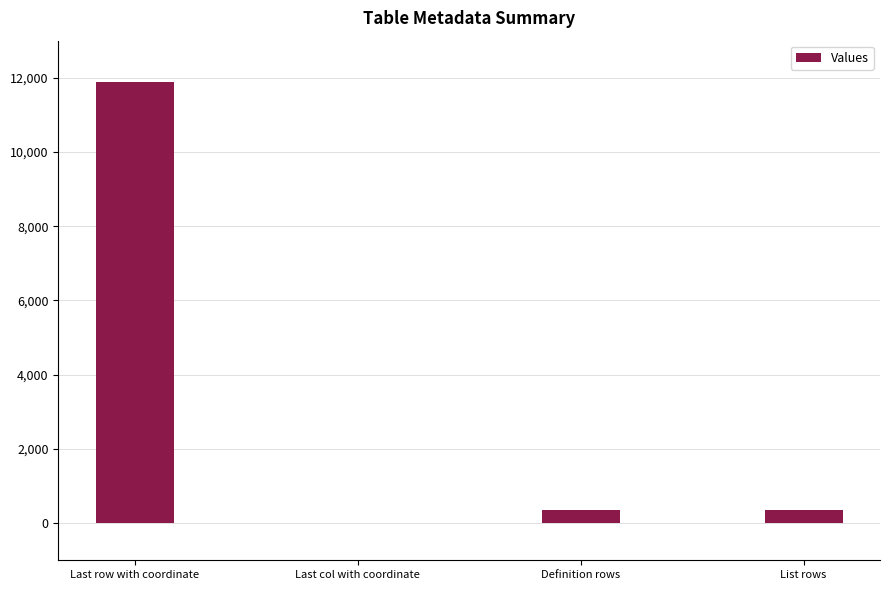

What is the greatest value displayed?

11899